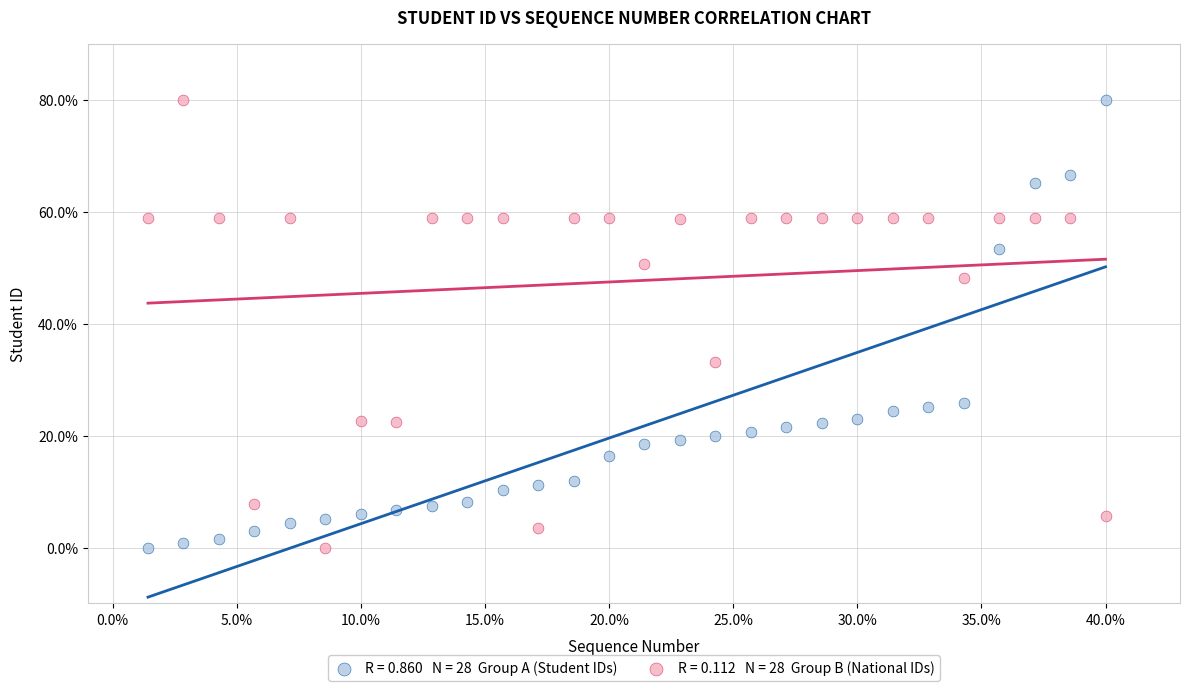

Across all data points, what is the range of X values (max minus min)?

38.6